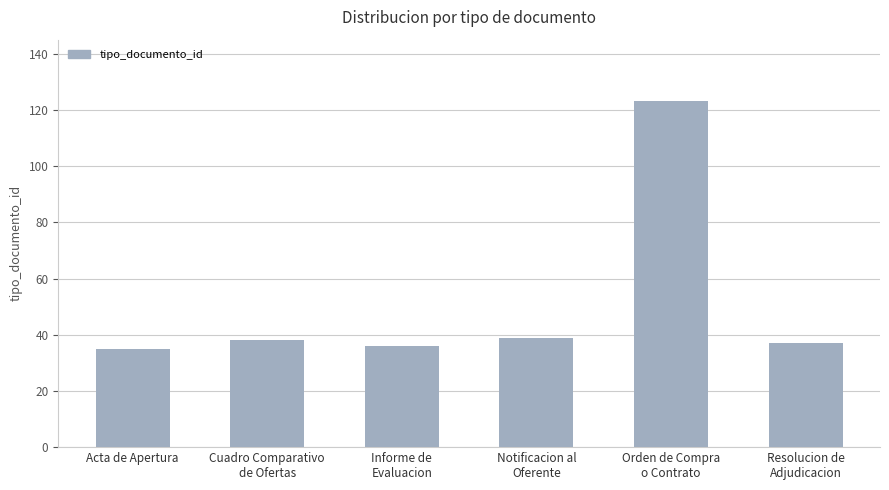

Between Orden de Compra
o Contrato and Acta de Apertura, which is larger?

Orden de Compra
o Contrato